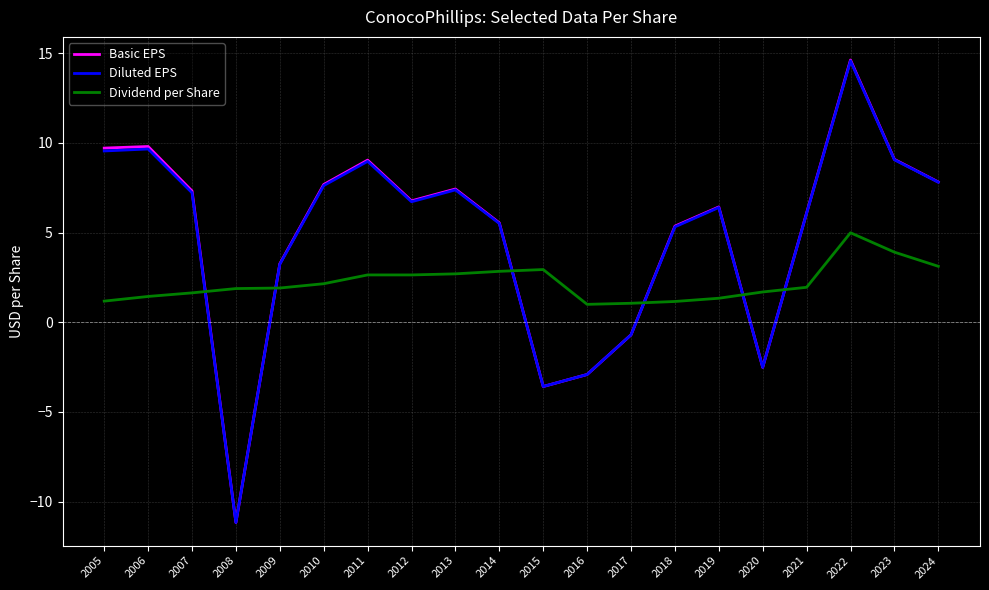

What is the difference between the highest and lowest values at 2012?

4.1